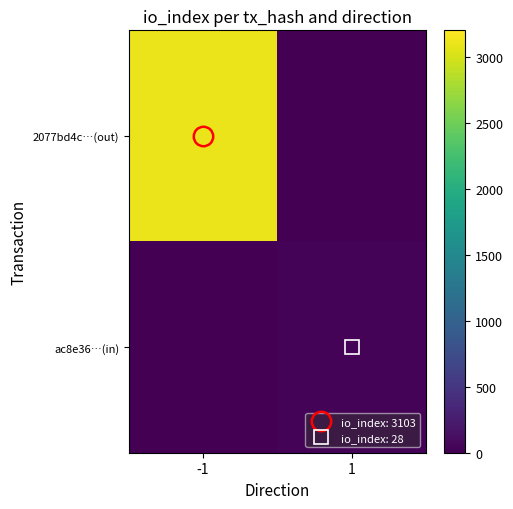

Which series changed the most between -1 and 1?

2077bd4c…(out)